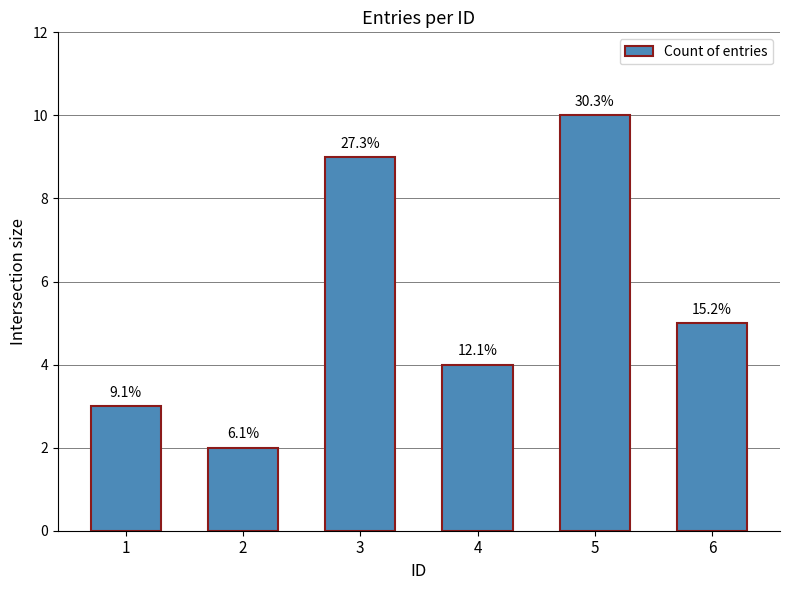

What is the change in value from 4 to 5?

+6